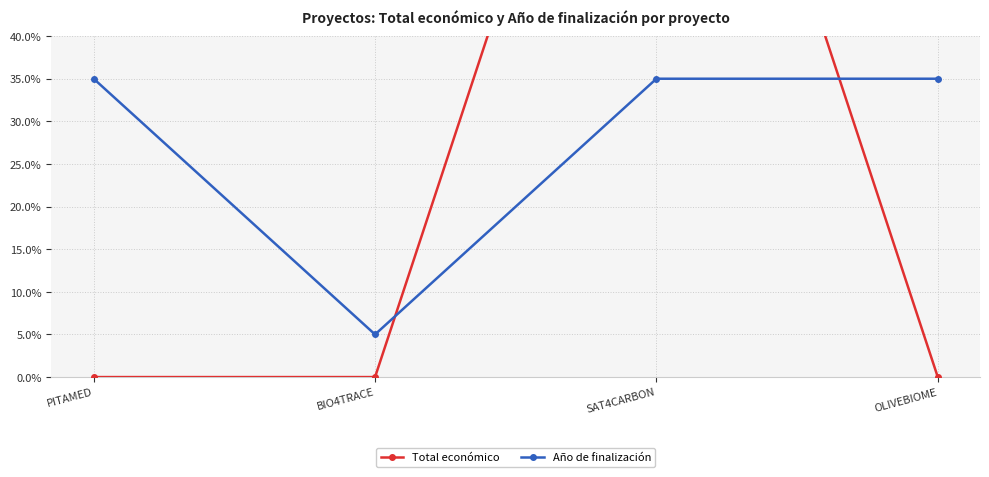

What is the difference between the maximum and minimum values in the Año de finalización series?

30